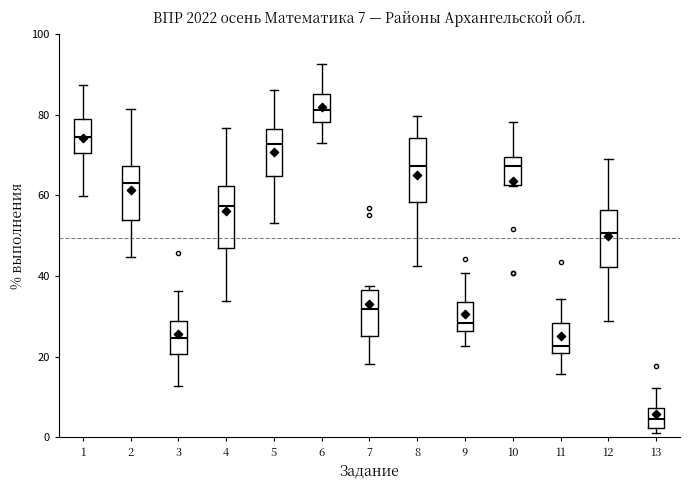

Which box has the lowest median line?

13